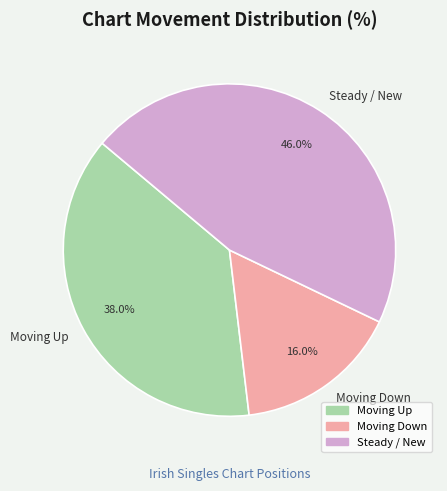

Which slice is the smallest?

Moving Down